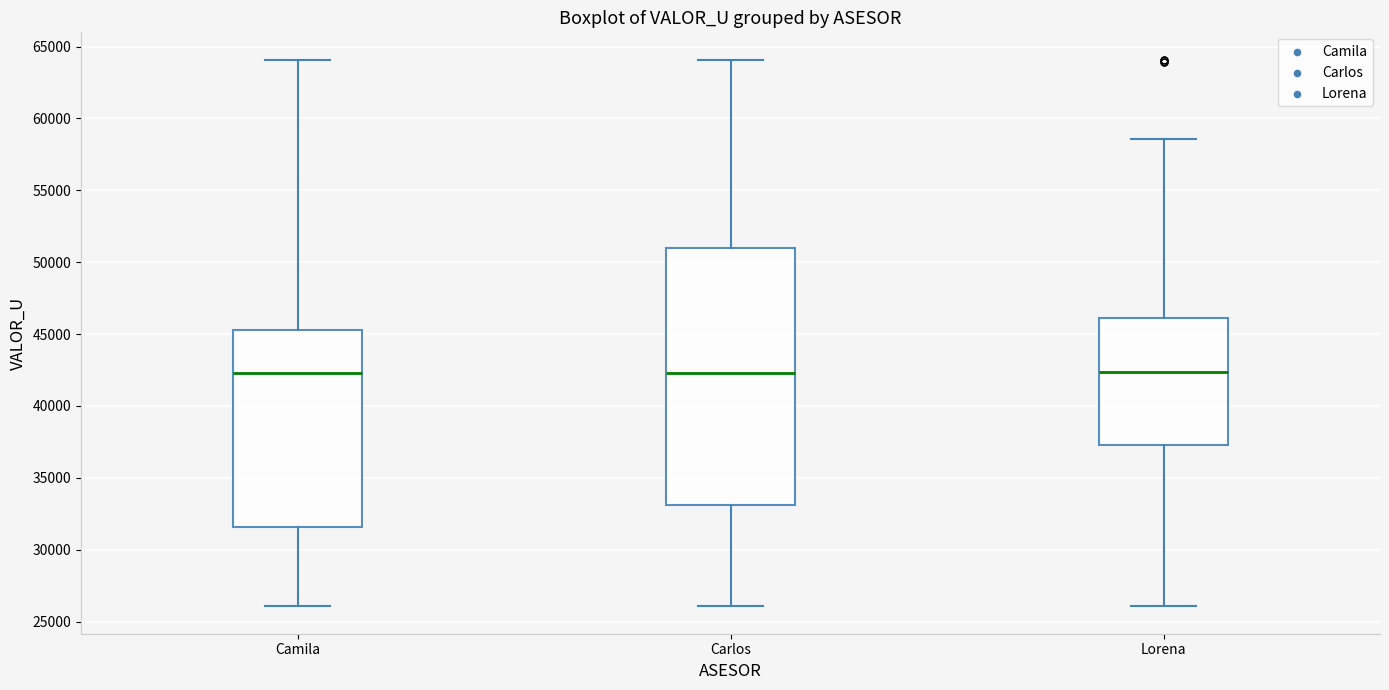

Which box is the tallest, from its lower edge to its upper edge?

Carlos